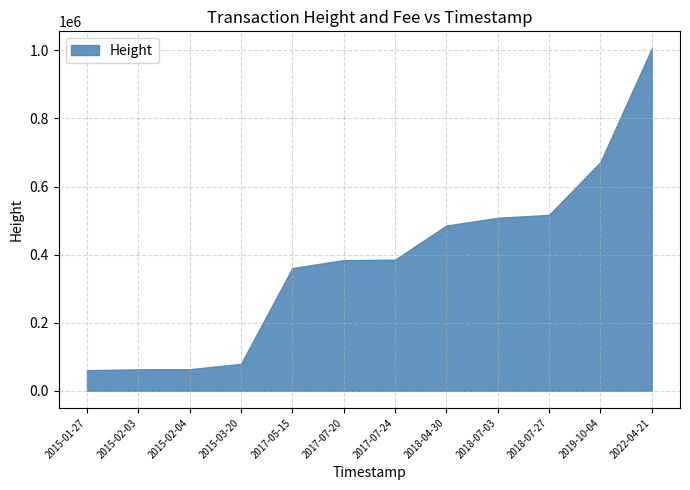

Which series has the largest total across all categories?

Height